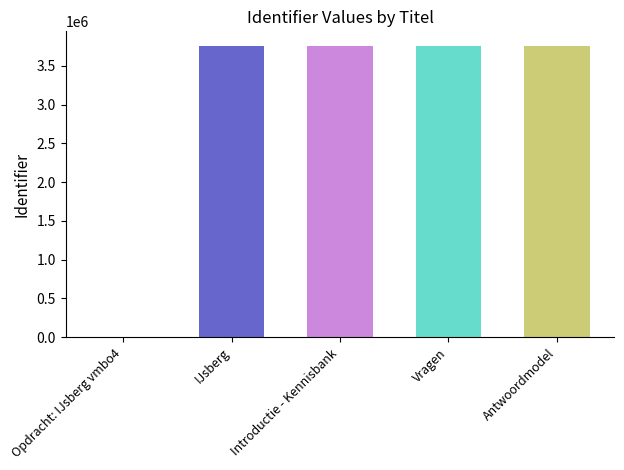

Read the value at Antwoordmodel.

3755884